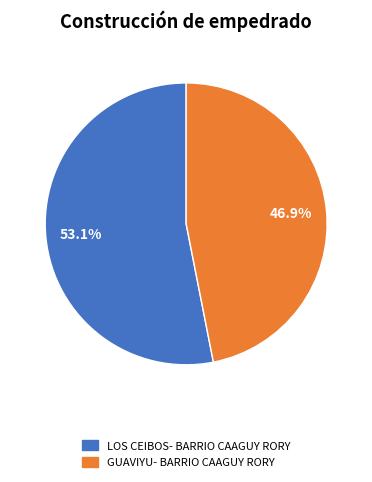

What percentage is NOT represented by GUAVIYU- BARRIO CAAGUY RORY?

53.1%